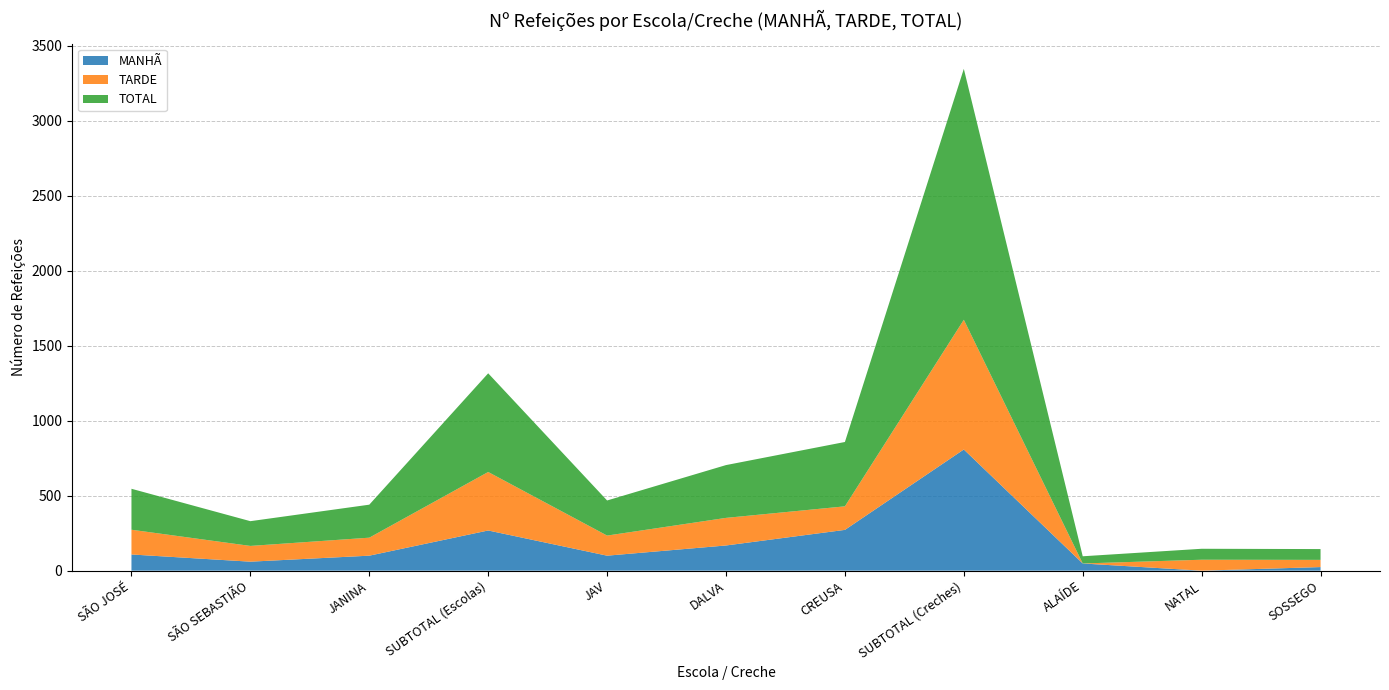

Reading left to right, list all the values displayed in this chart.

MANHÃ: 108	60	100	268	100	168	272	808	48	0	24
TARDE: 165	105	120	390	134	184	157	865	0	73	48
TOTAL: 273	165	220	658	234	352	429	1673	48	73	72